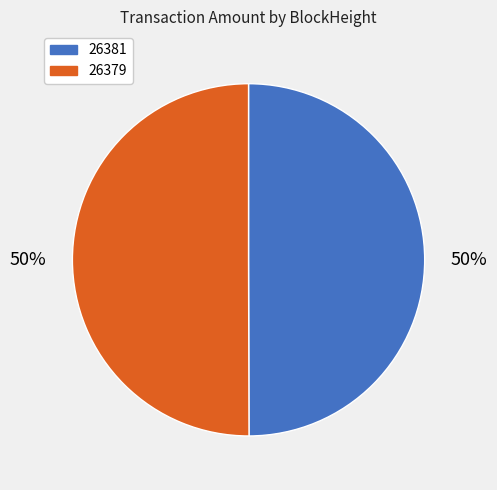

How many slices are in this pie chart?

2